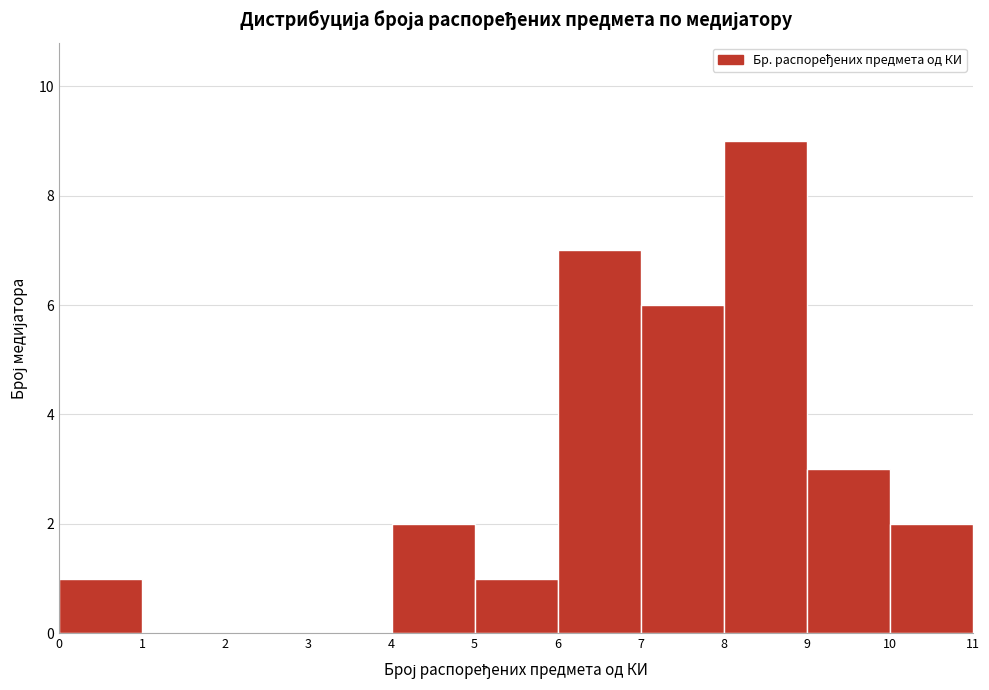

How tall is the bar that spans 6 to 7 on the x-axis? The values are not printed on the chart, so give them approximately, as read against the axis.

7